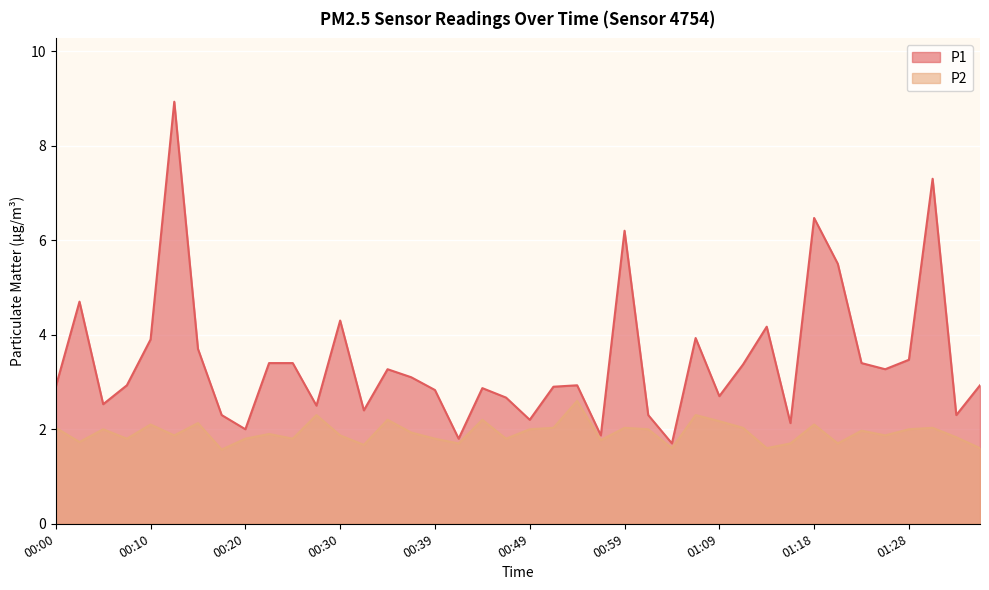

True or false: P1 and P2 intersect in this chart.

False